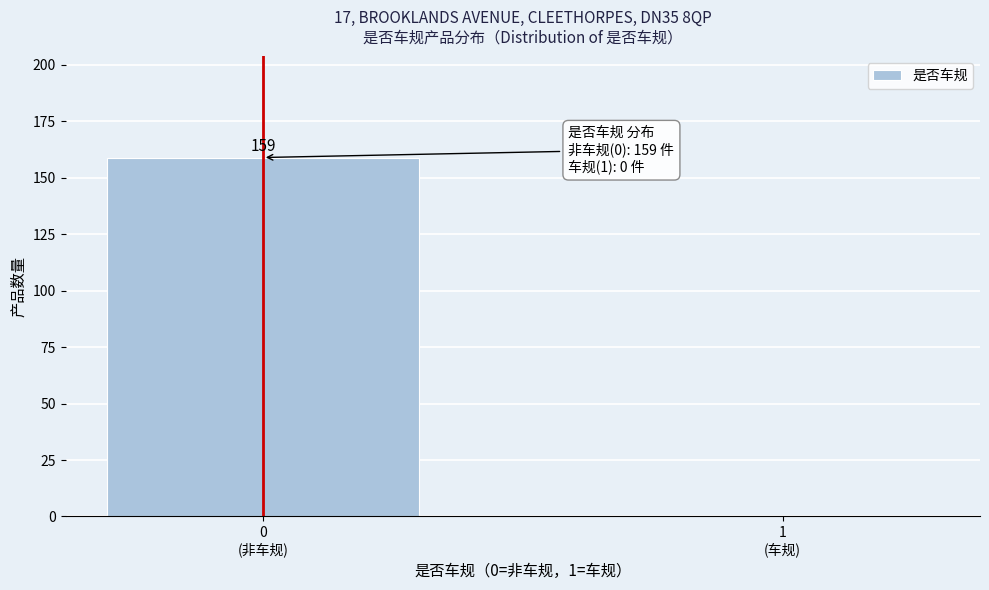

What is the sum of all values?

159